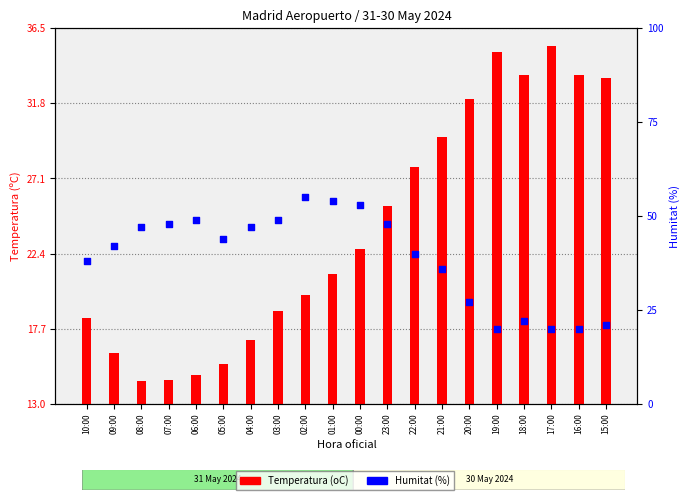

Which series has the widest spread of Y values?

Humitat (%)